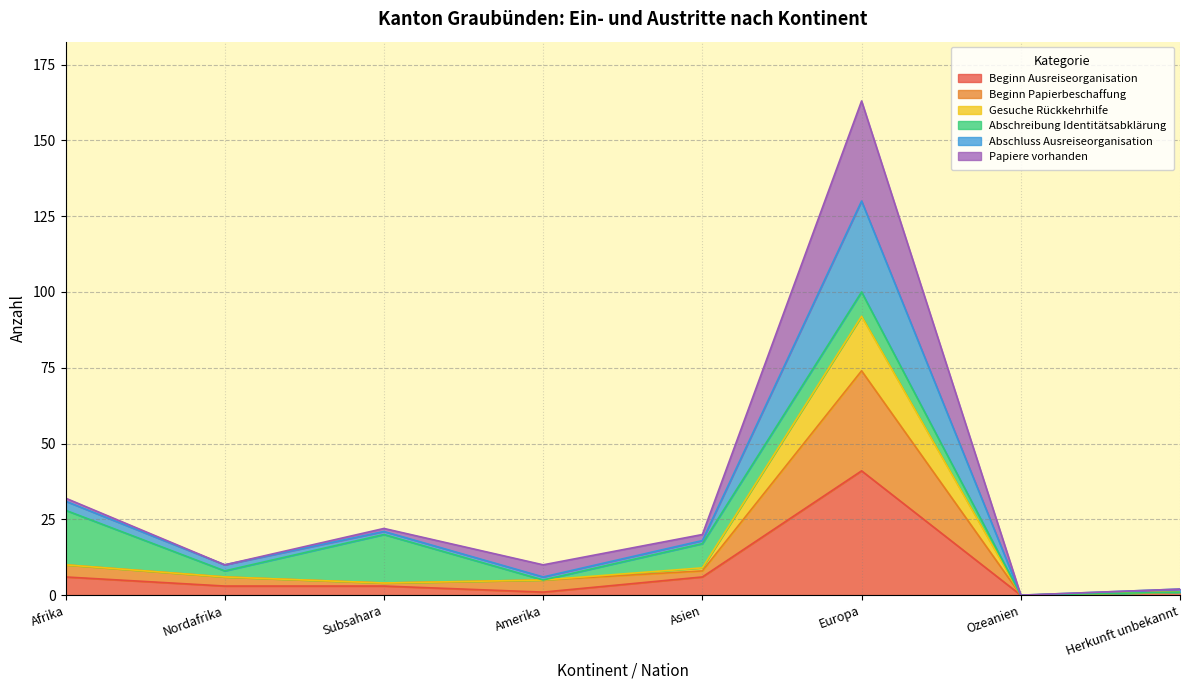

At which label does Beginn Ausreiseorganisation reach its peak?

Europa